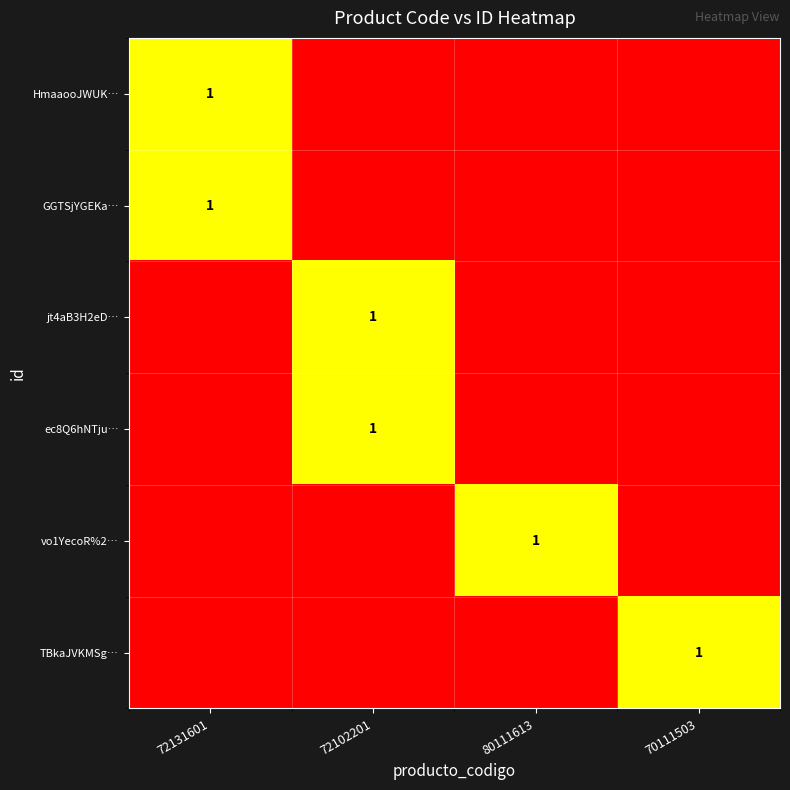

At how many categories does at least one series exceed 0?

4